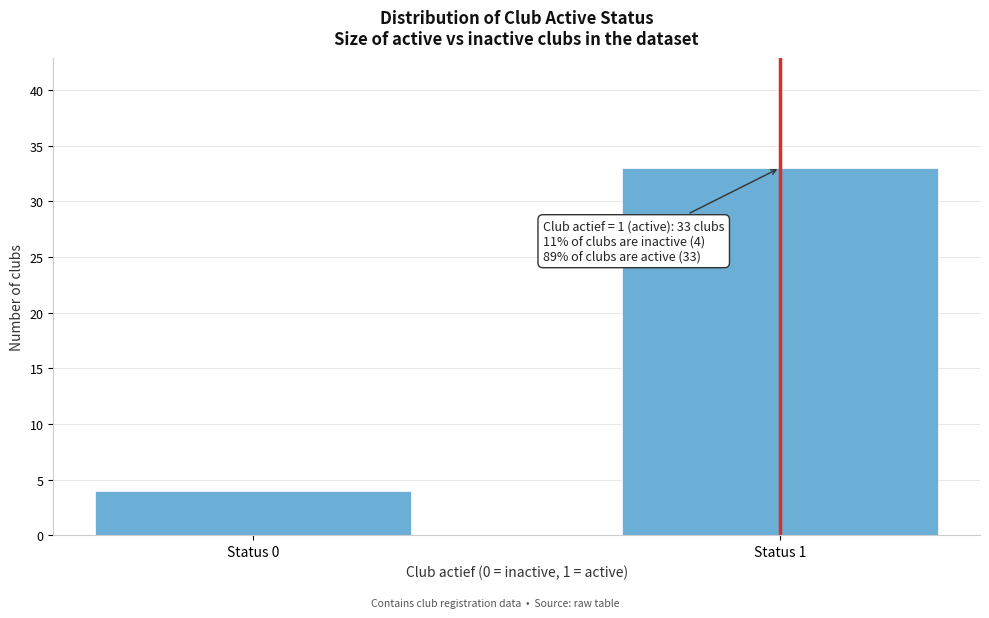

Reading right to left, extract all data points from this chart.

Status 1=33	Status 0=4